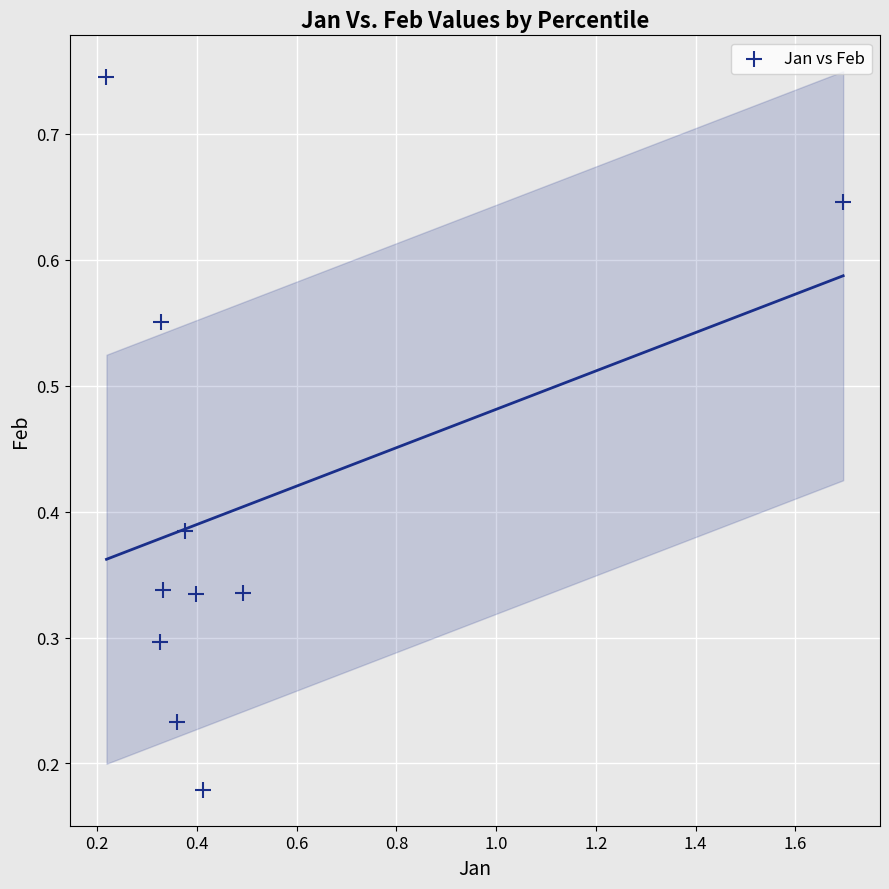

What is the range of X values (max minus min)?

1.5